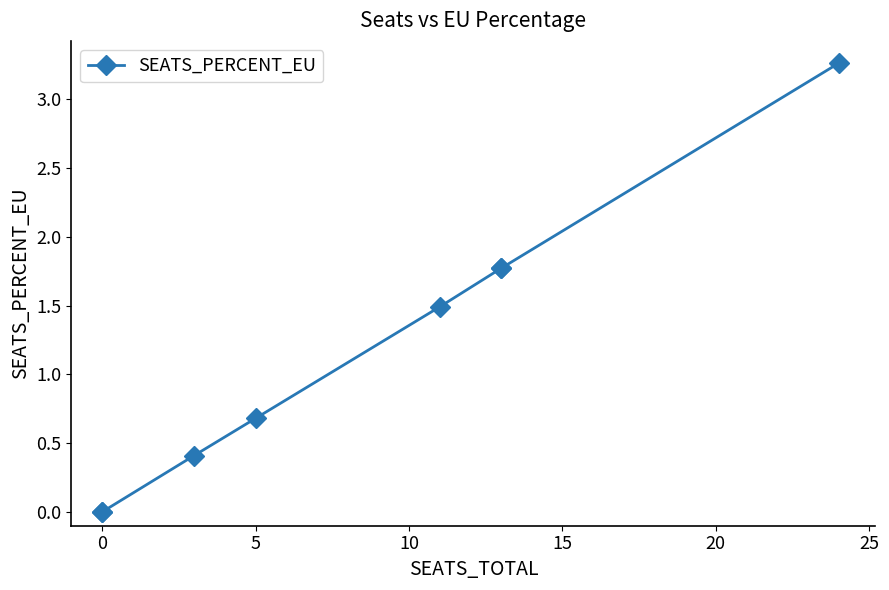

True or false: there are more than 2 points higher than both neighbors.

False